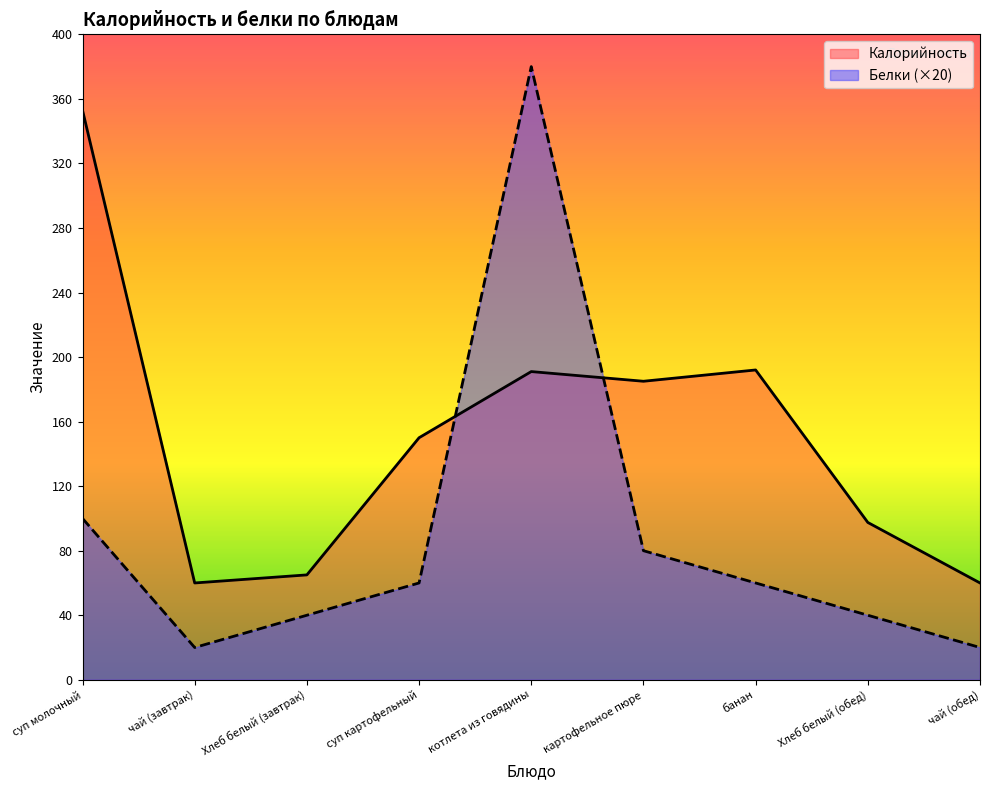

How many intersections are there between Белки and Калорийность?

2